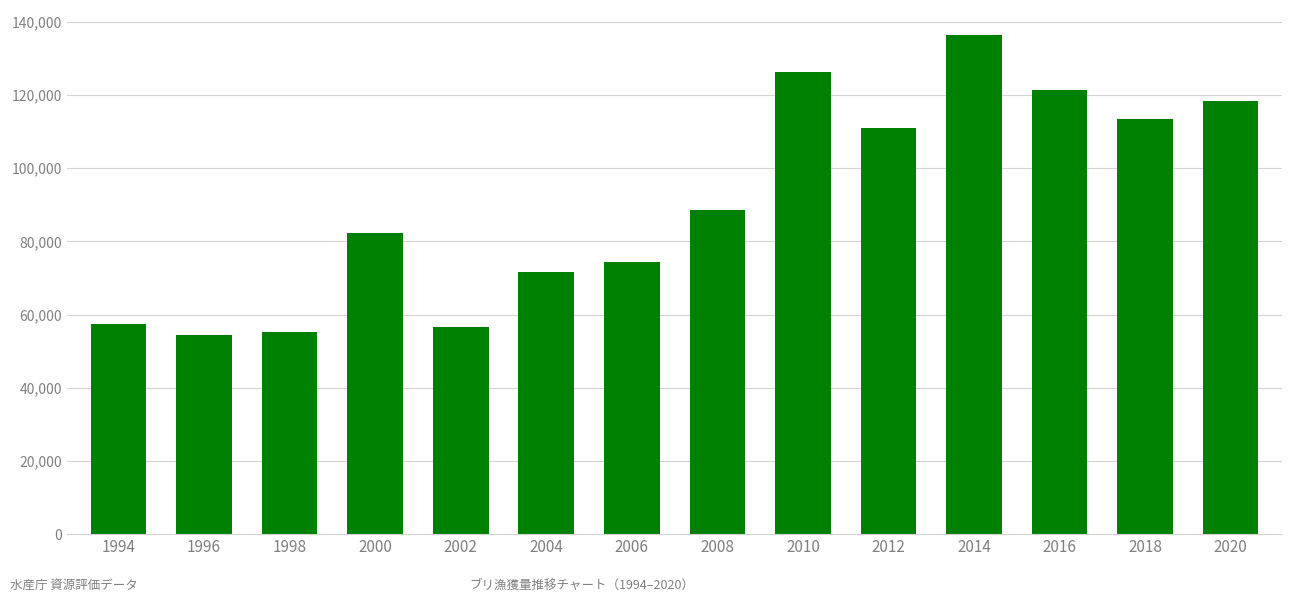

What is the minimum value shown in the chart?

54311